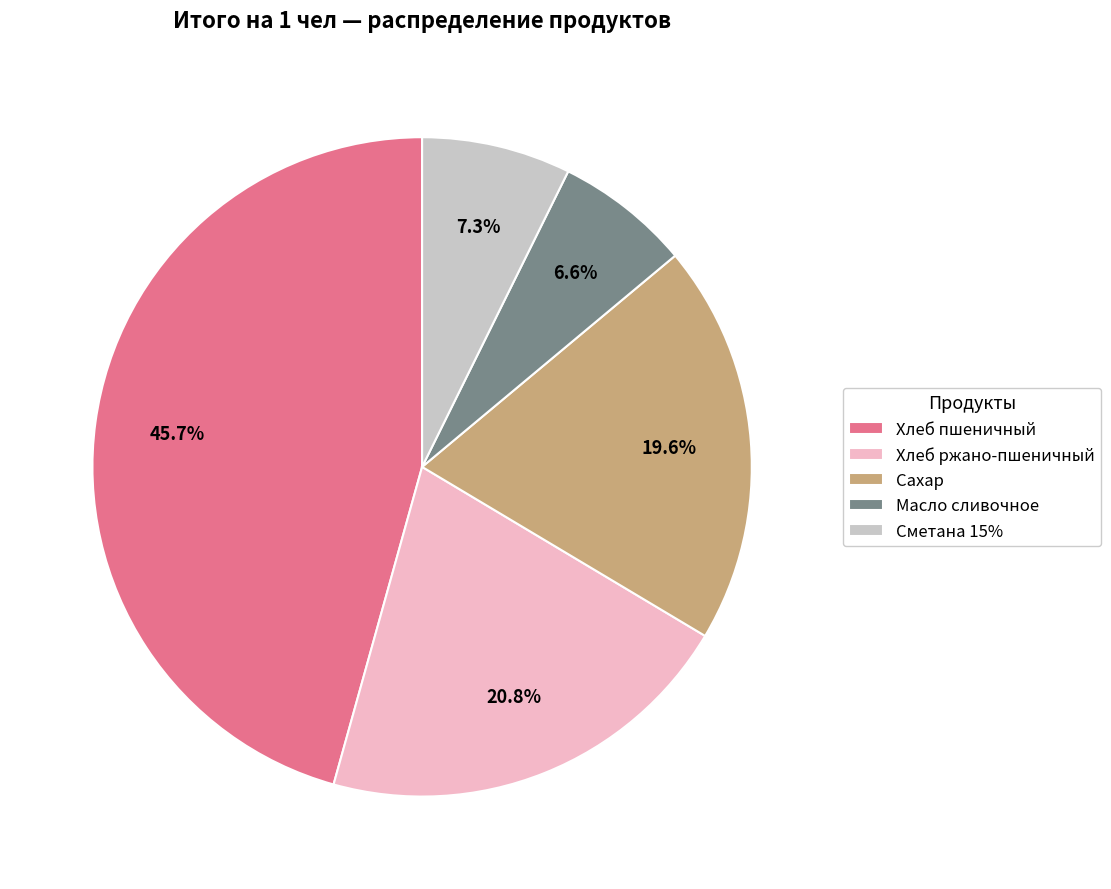

Which category has the smallest portion of the pie?

Масло сливочное